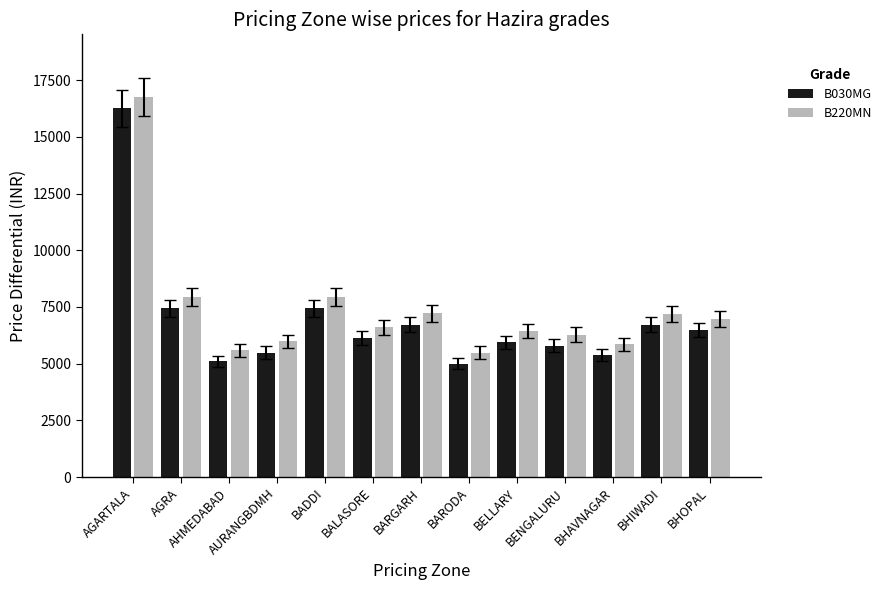

What is the maximum value for B030MG?

16267